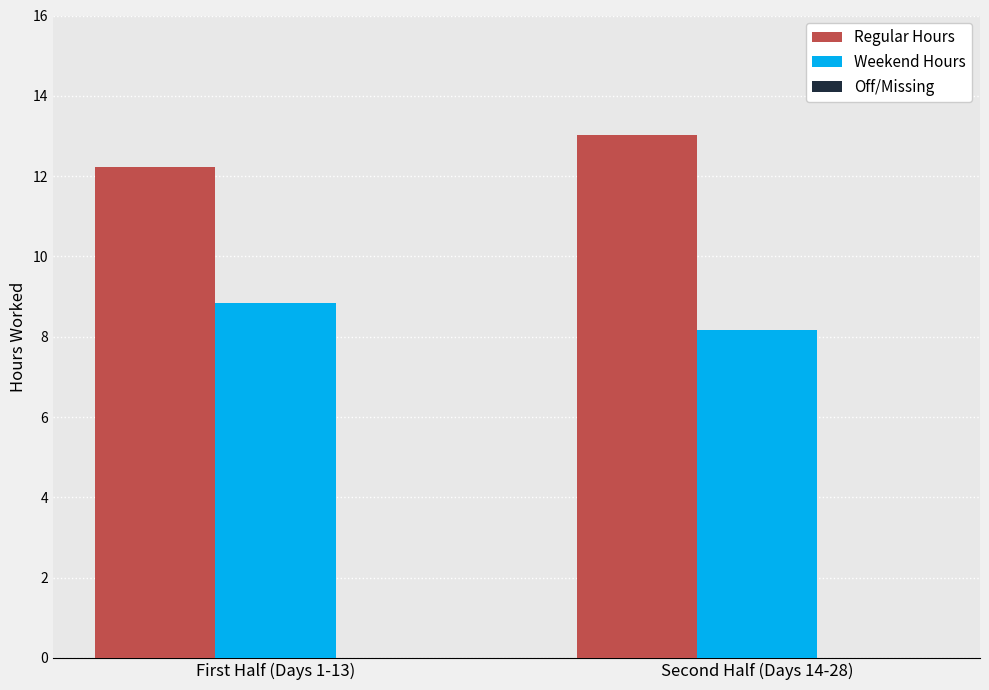

What is the spread (max minus min) of values at First Half (Days 1-13)?

3.4